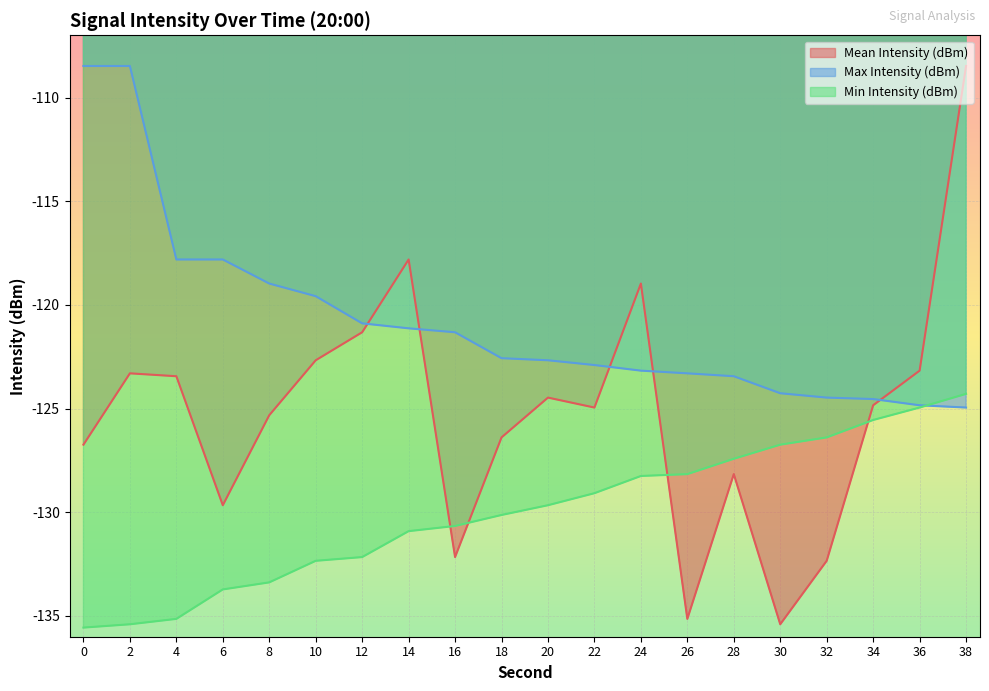

Read the Min Intensity (dBm) value at 16.

-130.7